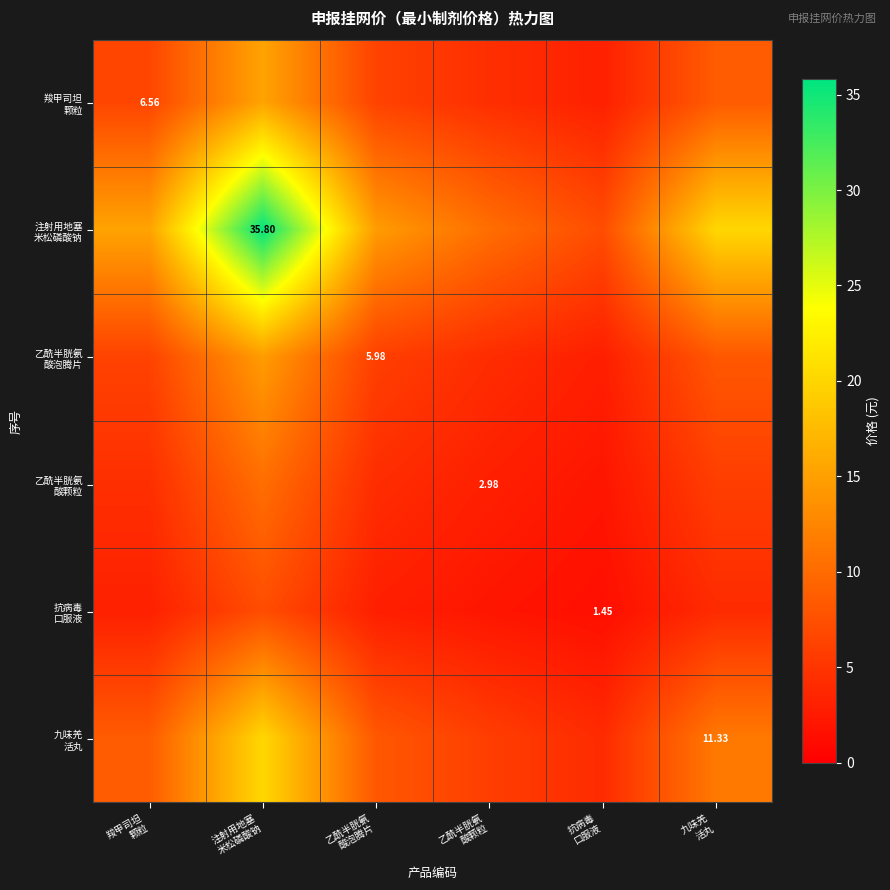

List the labels in order of 抗病毒 口服液 value, largest first.

注射用地塞 米松磷酸钠, 九味羌 活丸, 羧甲司坦 颗粒, 乙酰半胱氨 酸泡腾片, 乙酰半胱氨 酸颗粒, 抗病毒 口服液